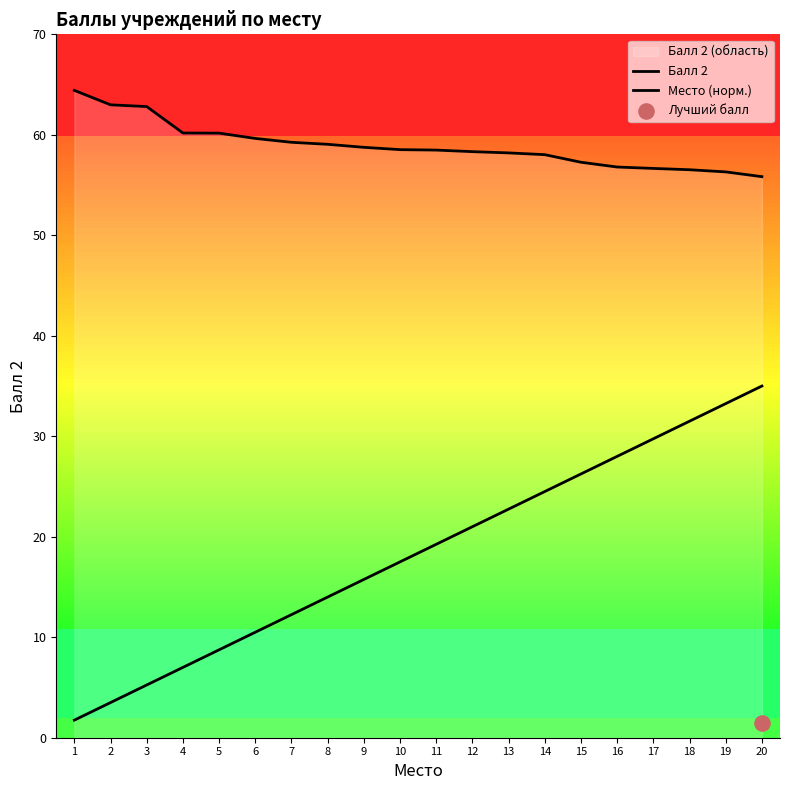

What are all the series names shown in the legend?

Балл 2, Место (норм.)